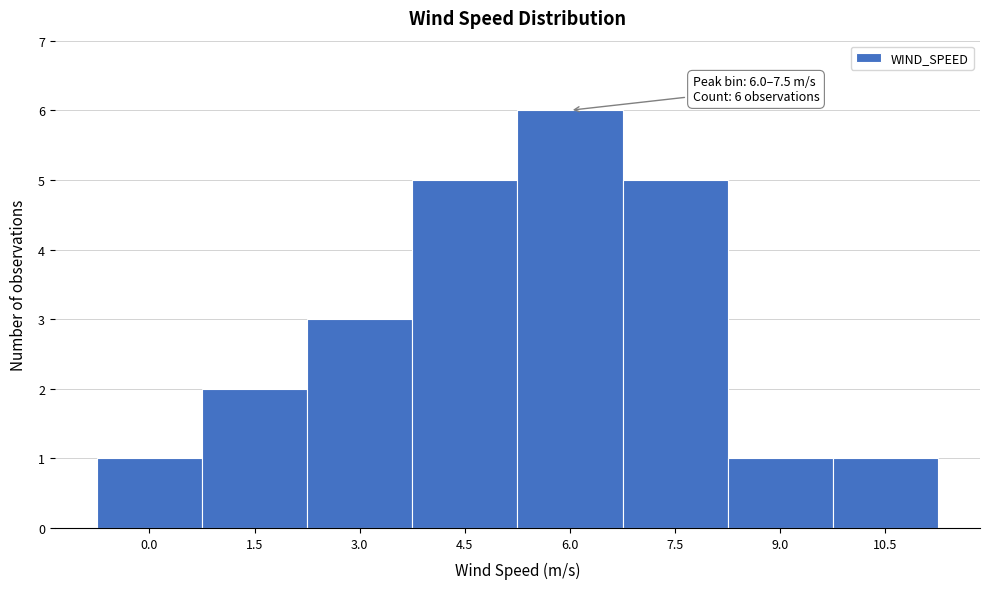

Reading left to right, extract all data points from this chart.

0.0=1	1.5=2	3.0=3	4.5=5	6.0=6	7.5=5	9.0=1	10.5=1